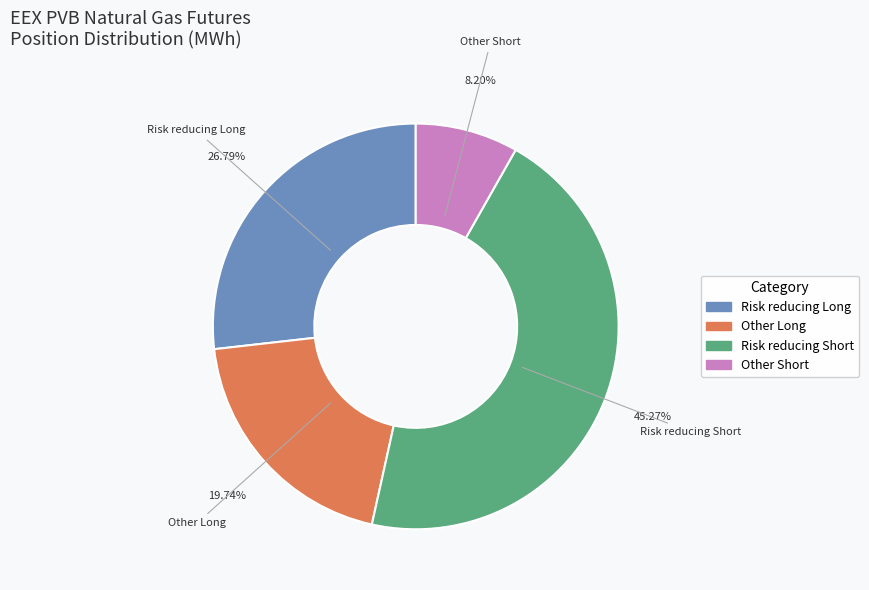

Count the number of slices in the pie.

4